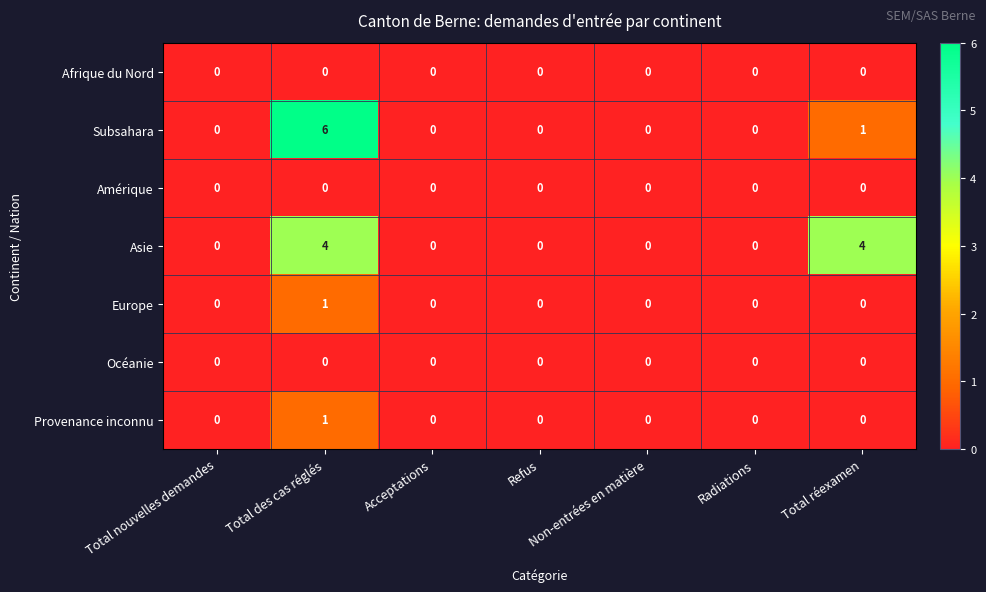

Which series has the widest spread of values?

Subsahara